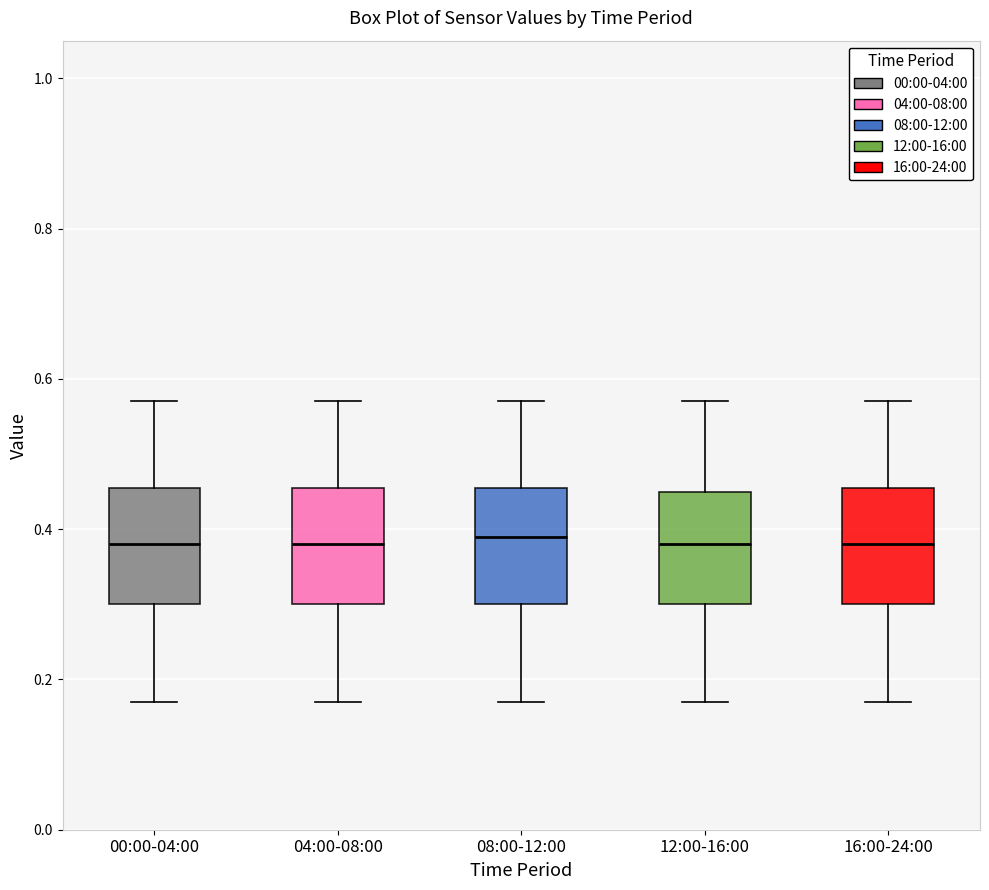

Where does the lower whisker of the box for 16:00-24:00 end on the y-axis? The values are not printed on the chart, so give them approximately, as read against the axis.

0.18